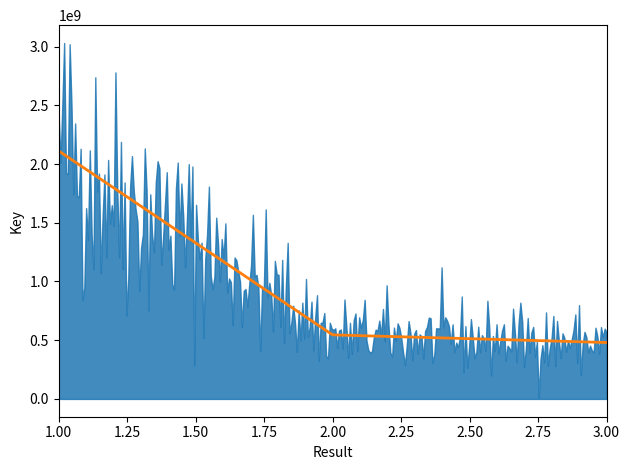

Which has a higher value, 2 or 1?

1